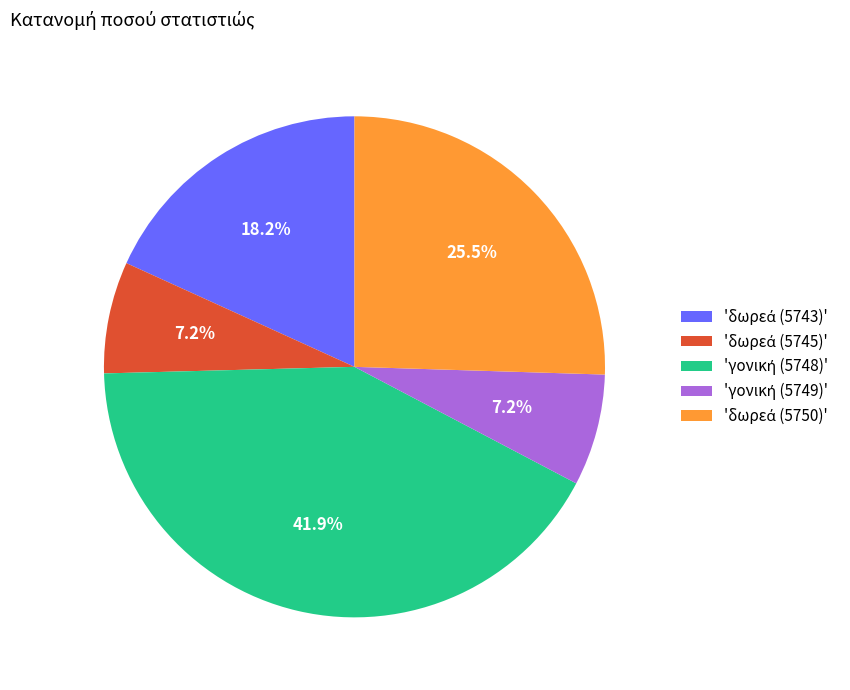

To the nearest percent, what is the difference between the largest and smallest slice percentages?

35%